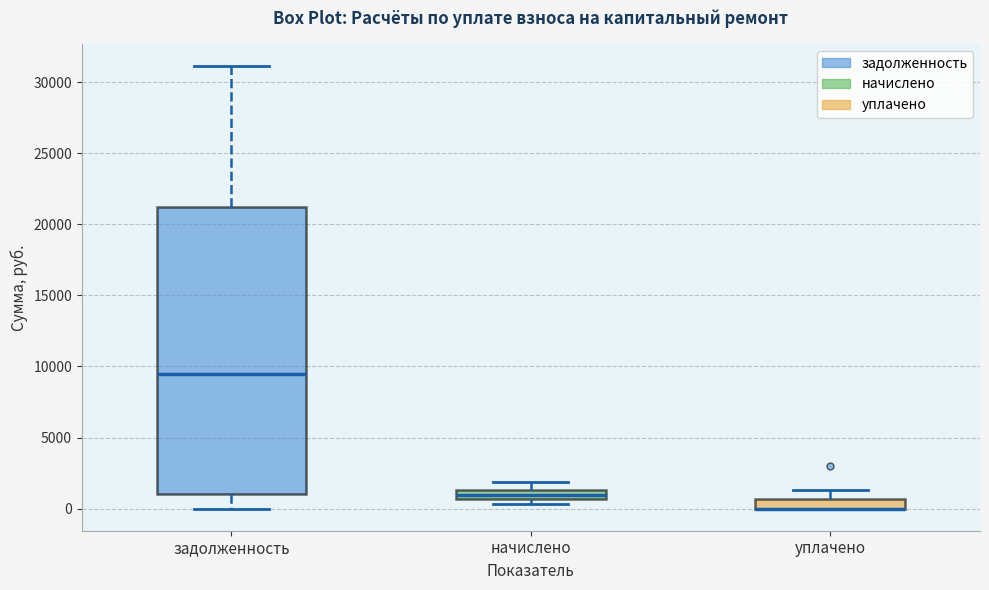

Where is the lower edge of the box for уплачено on the y-axis? The values are not printed on the chart, so give them approximately, as read against the axis.

0